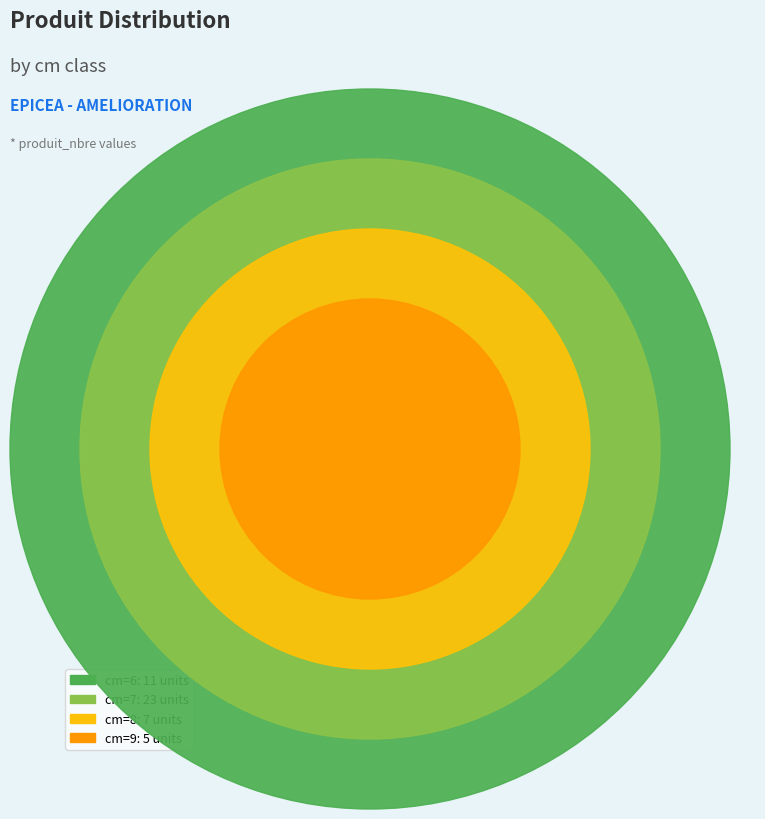

How many segments does this pie chart have?

4